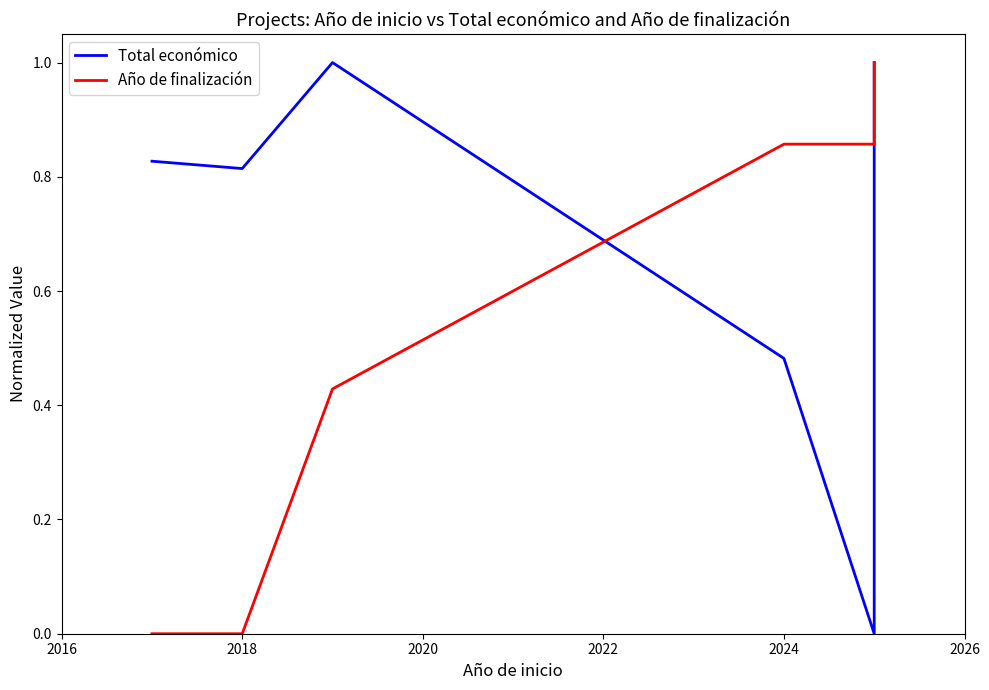

What is the difference between the Año de finalización values at 2026 and 2016?

0.9